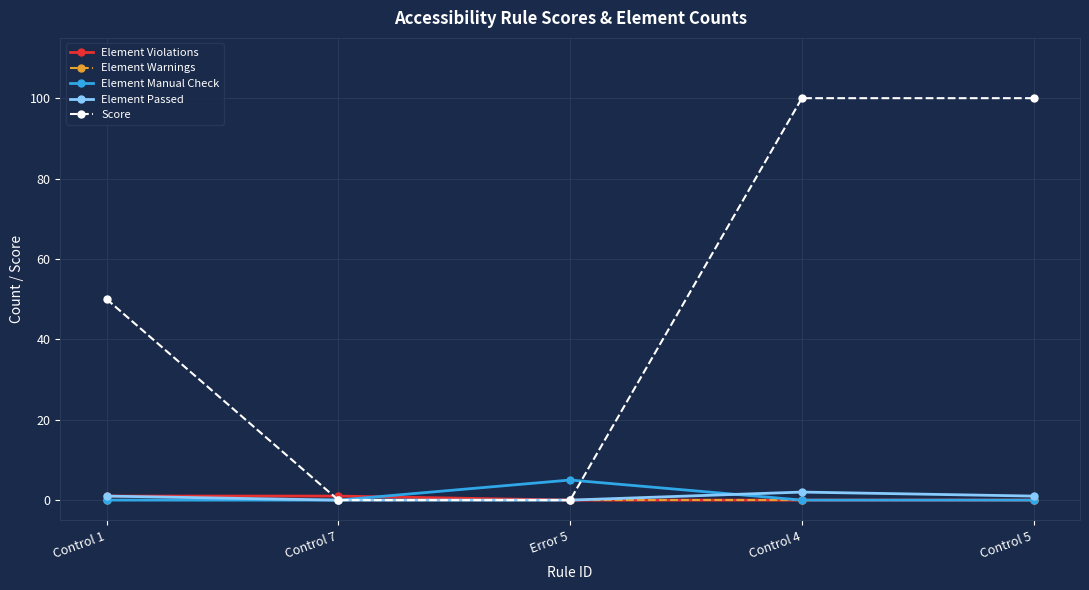

Which series has the largest total across all categories?

Score